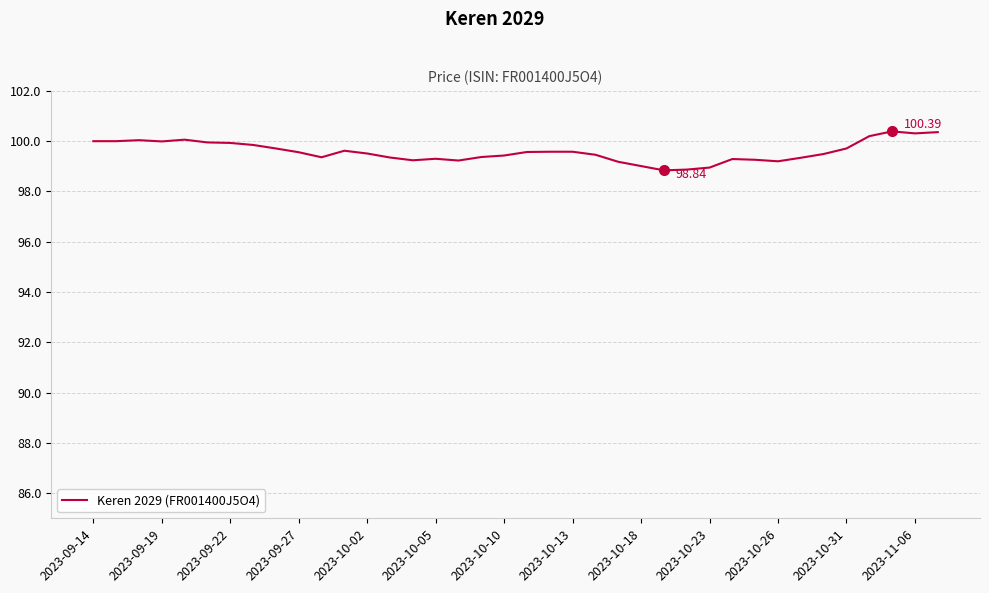

How many points are lower than both their immediate neighbors (excluding endpoints)?

7